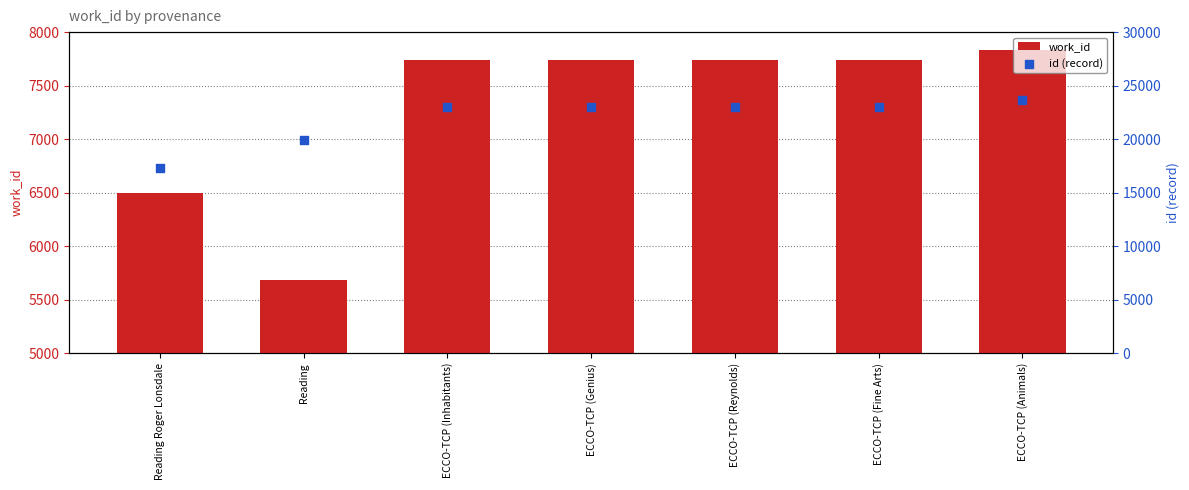

Is the value of work_id at ECCO-TCP (Genius) greater than the value of id (record) at ECCO-TCP (Reynolds)?

No